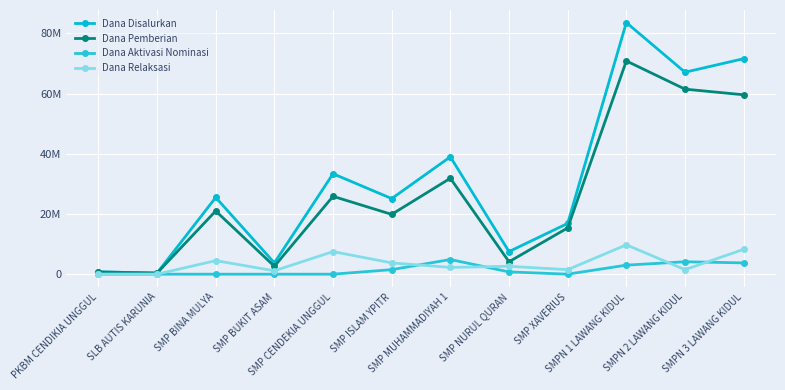

Does the chart display data point markers on the line(s)?

Yes